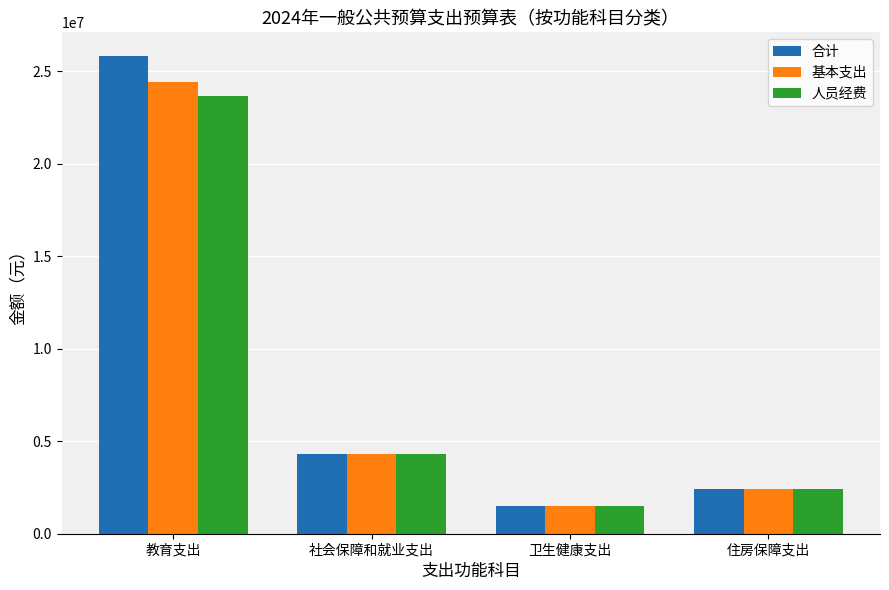

What are all the series names shown in the legend?

合计, 基本支出, 人员经费